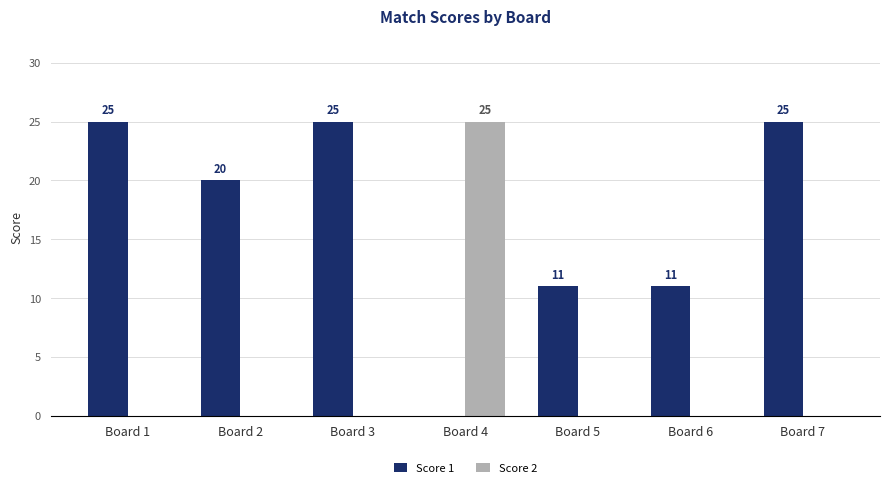

What is the highest value of the Score 1 series?

25